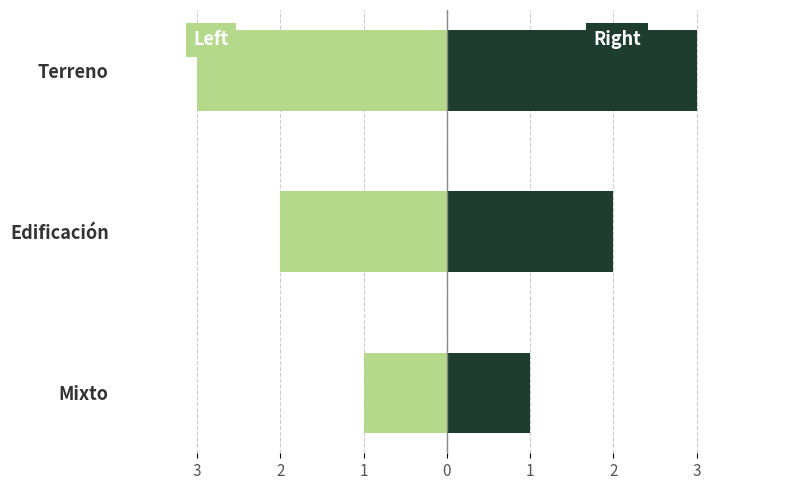

How many categories are shown in the chart?

3